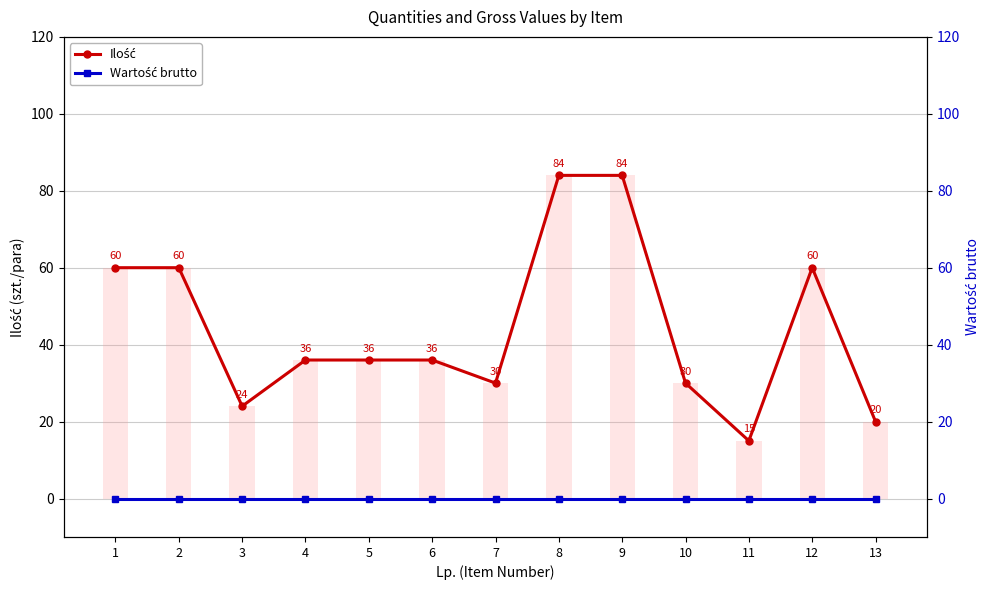

At which category is the sum across all series the highest?

8